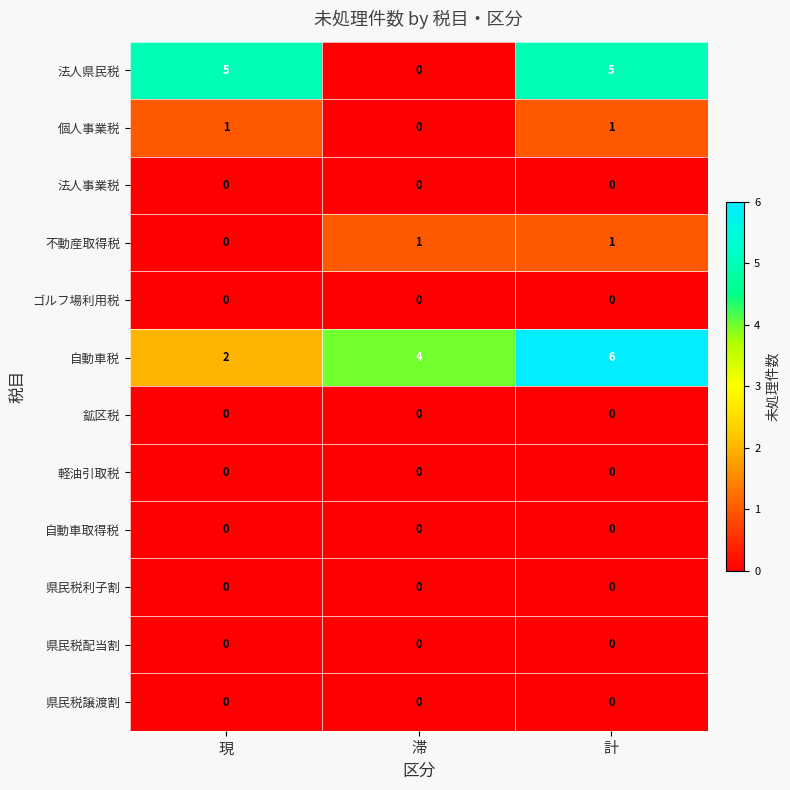

What is the total value across all series at 計?

13